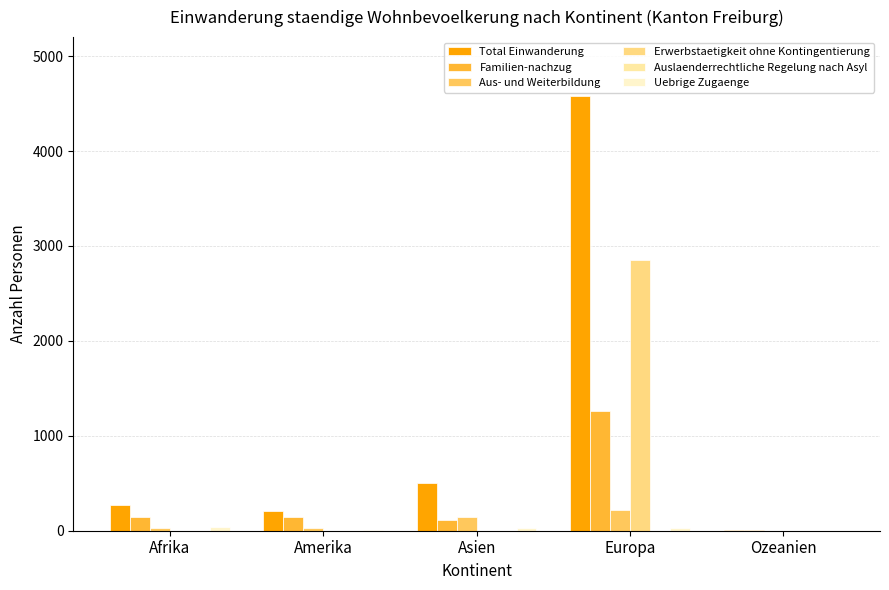

How many groups of bars are there?

5